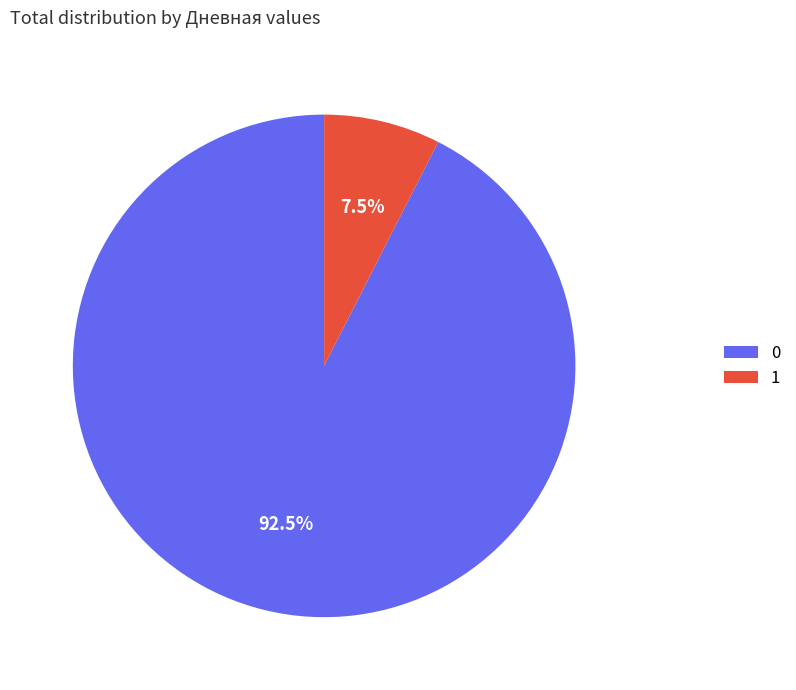

Does any single category account for the majority?

Yes